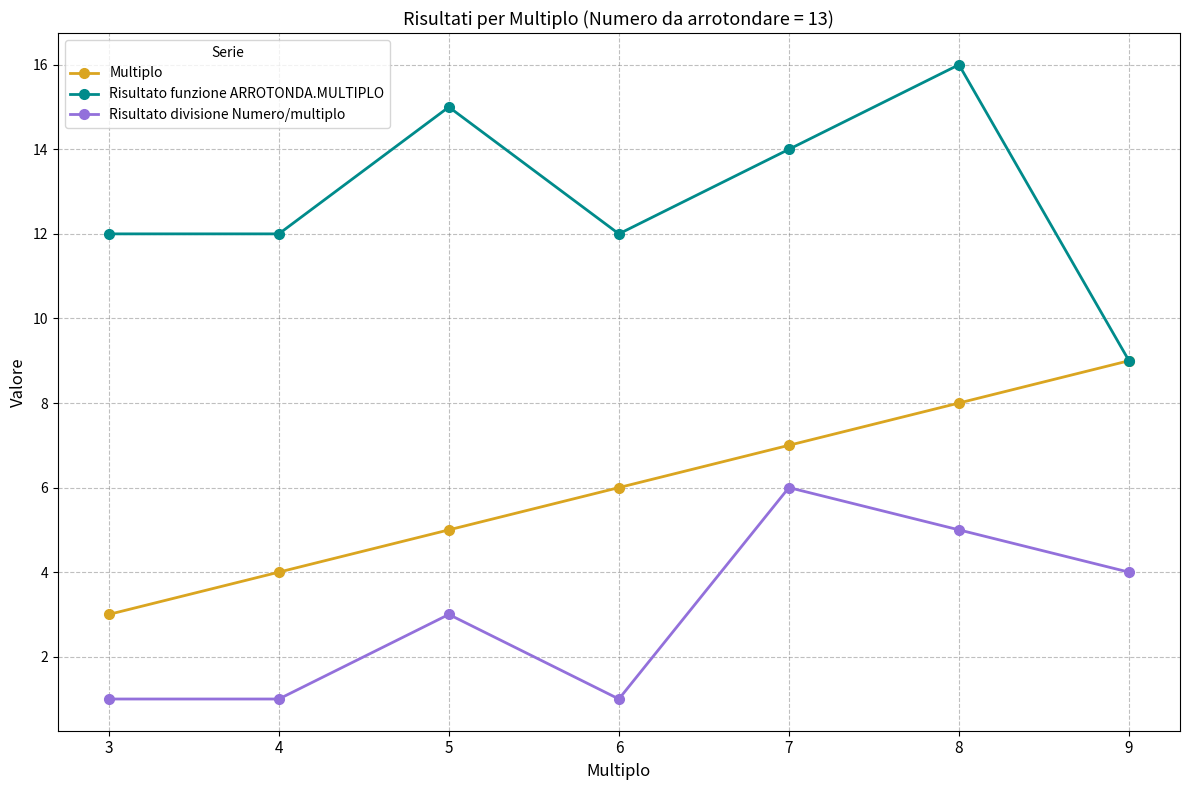

What is the difference between the highest and lowest values at 5?

12